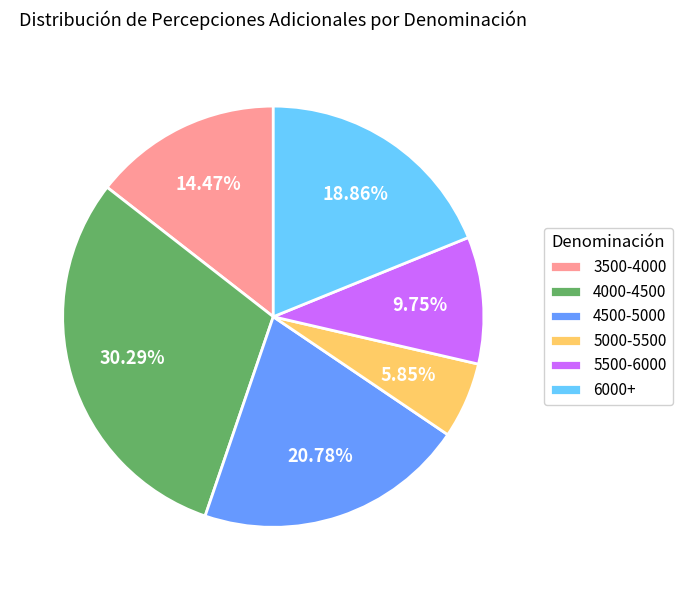

Rank the categories by value from highest to lowest.

4000-4500, 4500-5000, 6000+, 3500-4000, 5500-6000, 5000-5500